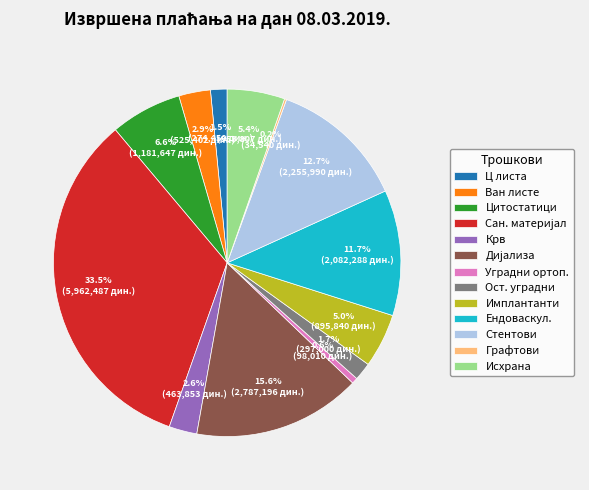

Does Уградни ортоп. account for over 50% of the chart?

No